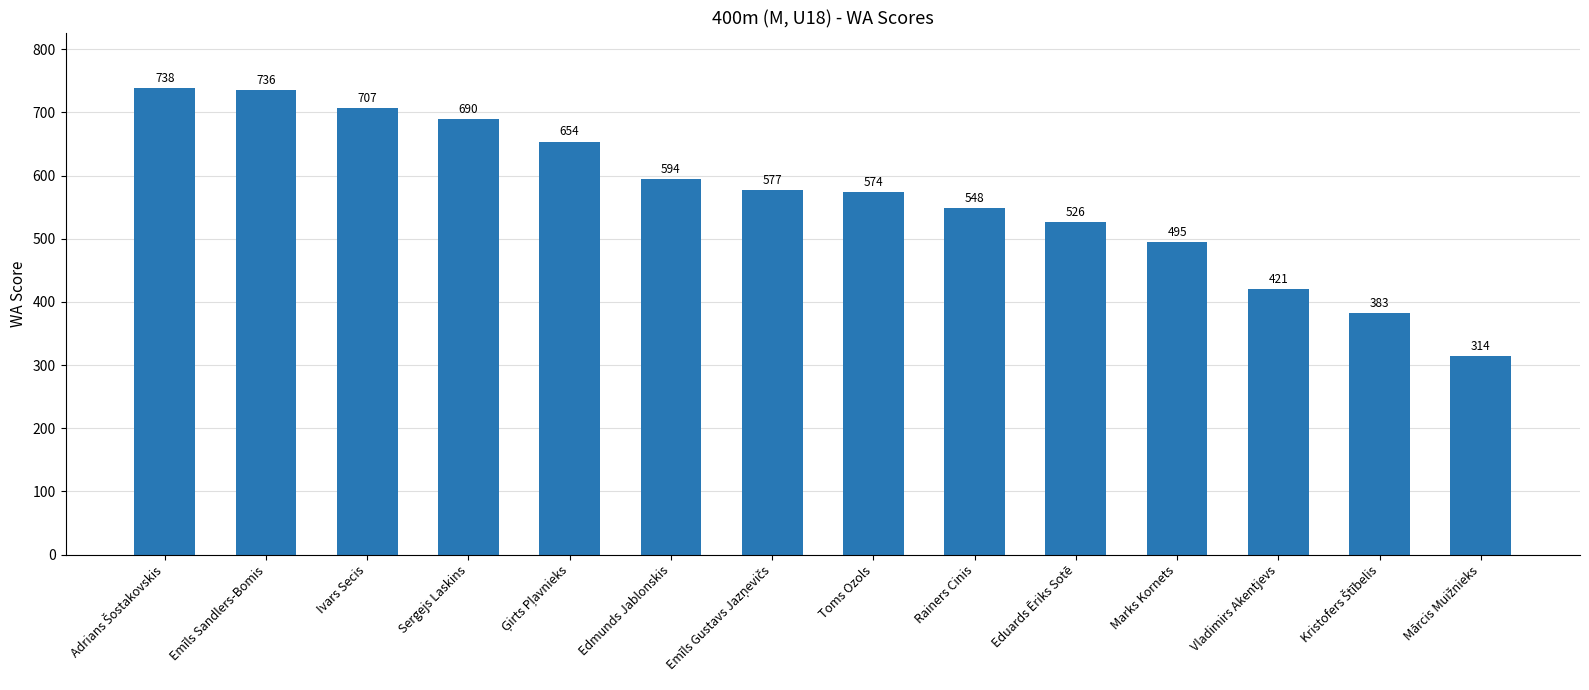

Reading left to right, extract all data points from this chart.

738	736	707	690	654	594	577	574	548	526	495	421	383	314